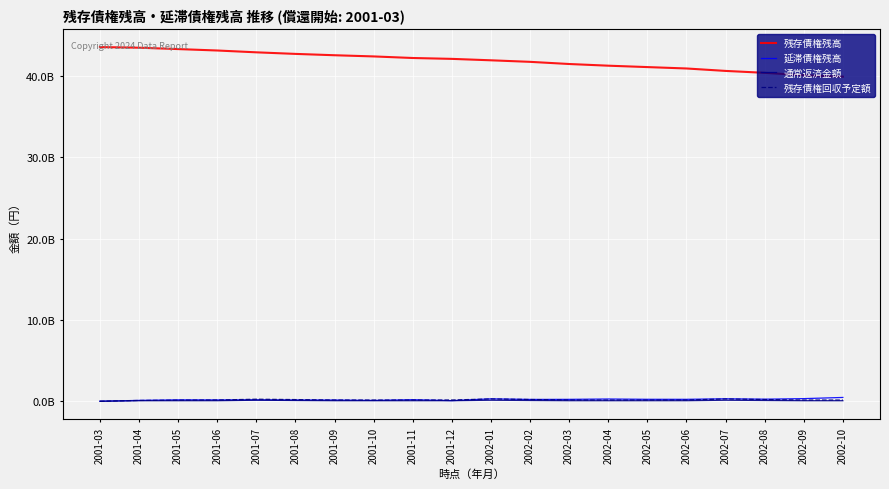

Is it true that 残存債権回収予定額 equals 283999877 at 2002-01?

True